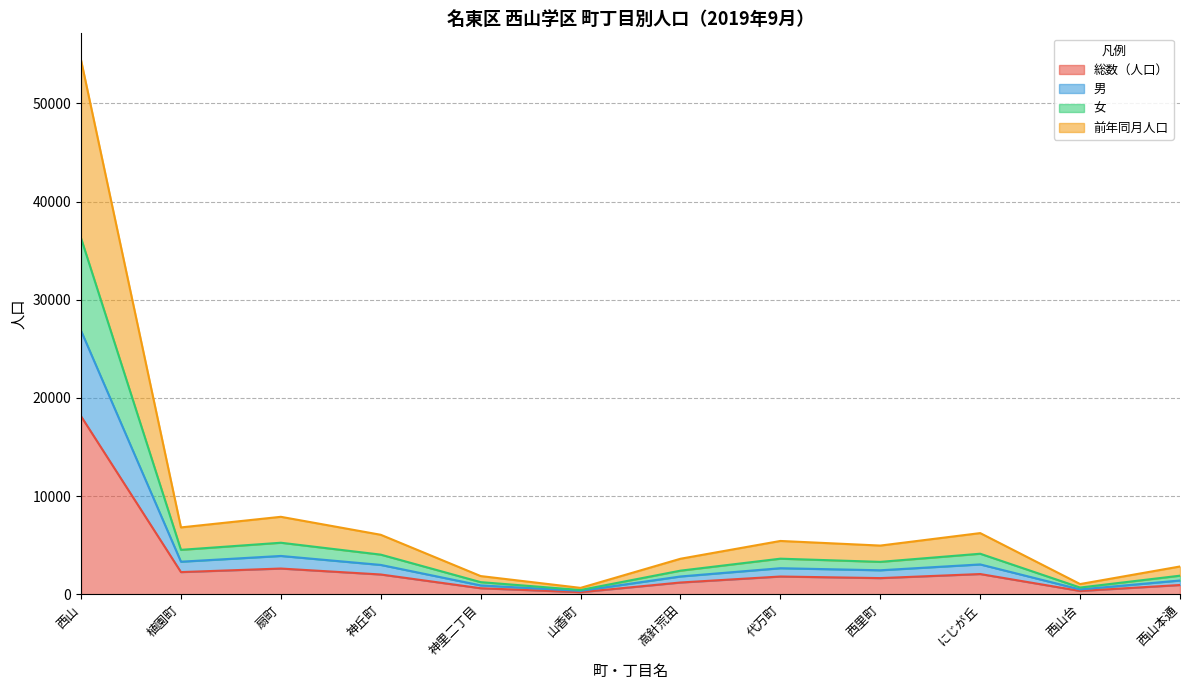

At which label does 前年同月人口 first exceed 3632?

西山